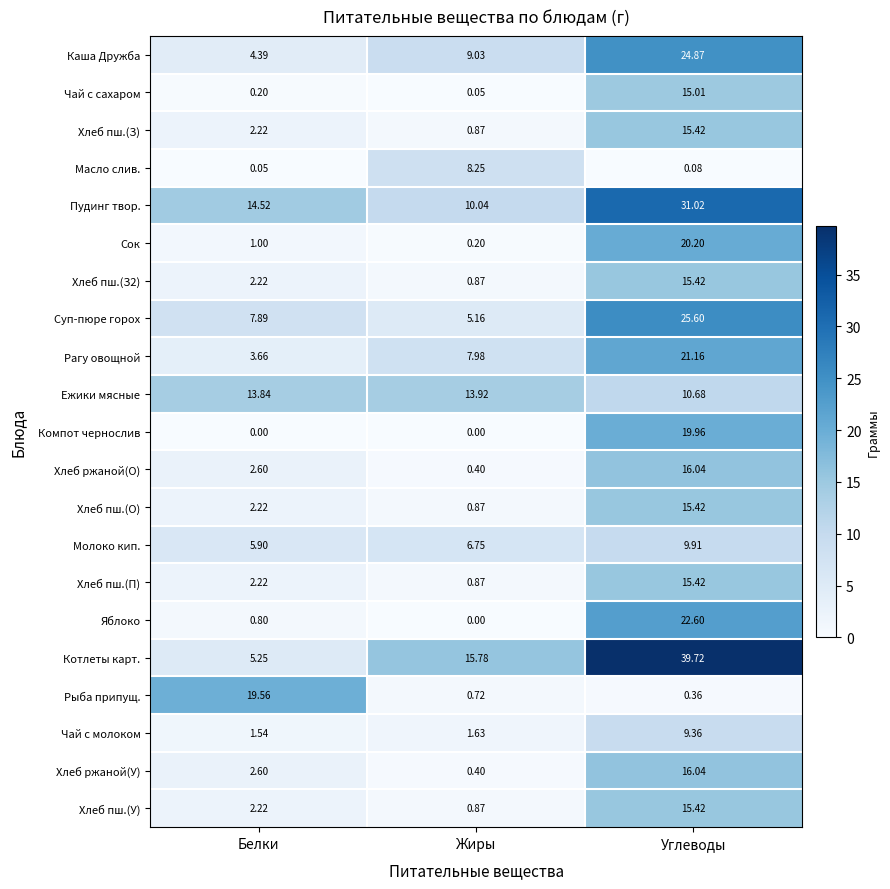

Which category has the highest value in the Рыба припущ. series?

Белки